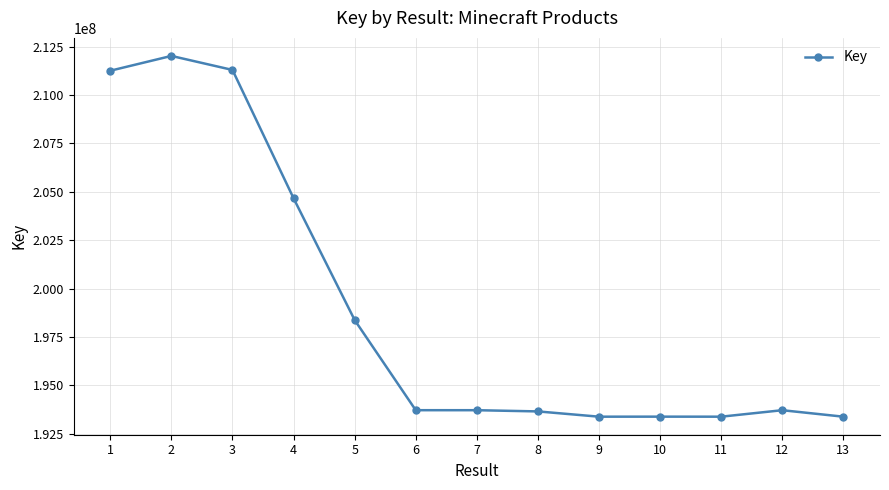

What is the sum of the values at 11 and 13?

386760197